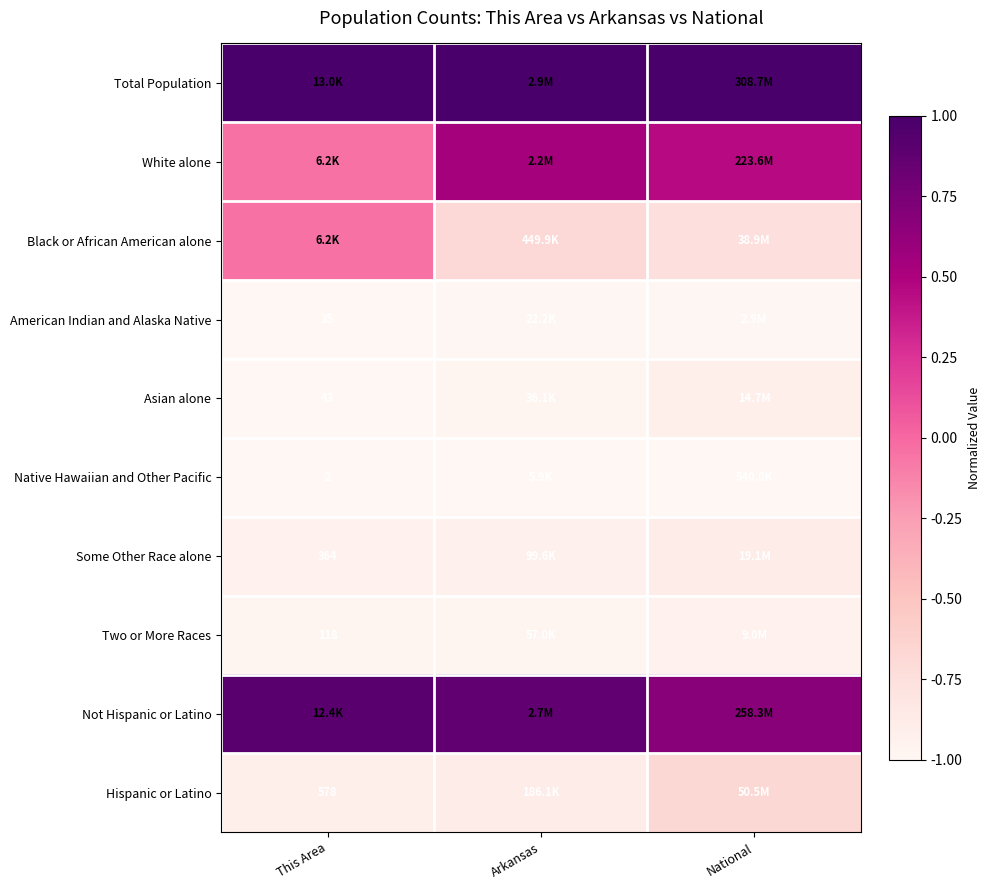

True or false: Two or More Races has a value of -1.6 at This Area.

False